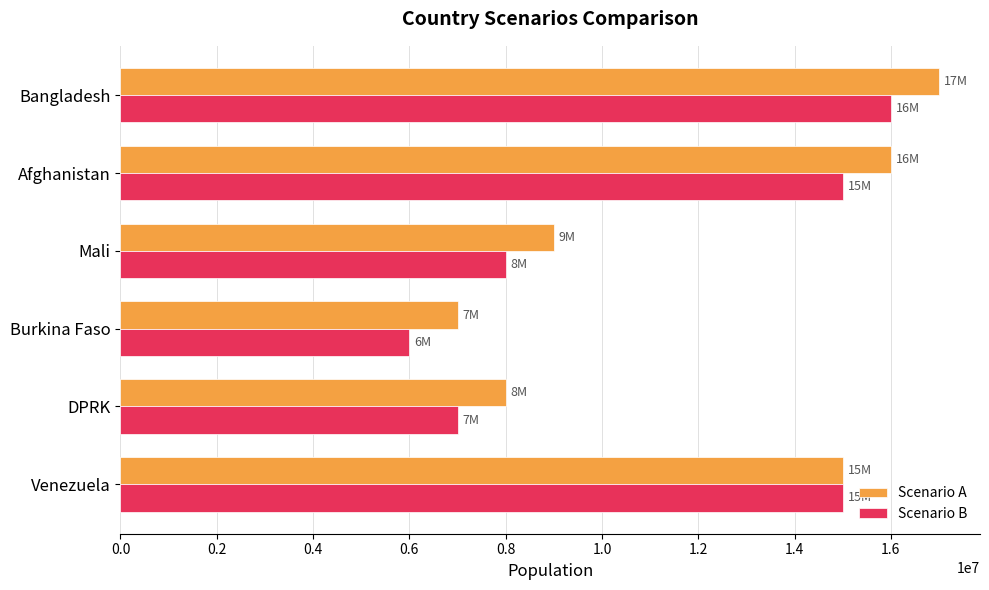

Where is Scenario B nearest to the value 11000000?

Mali